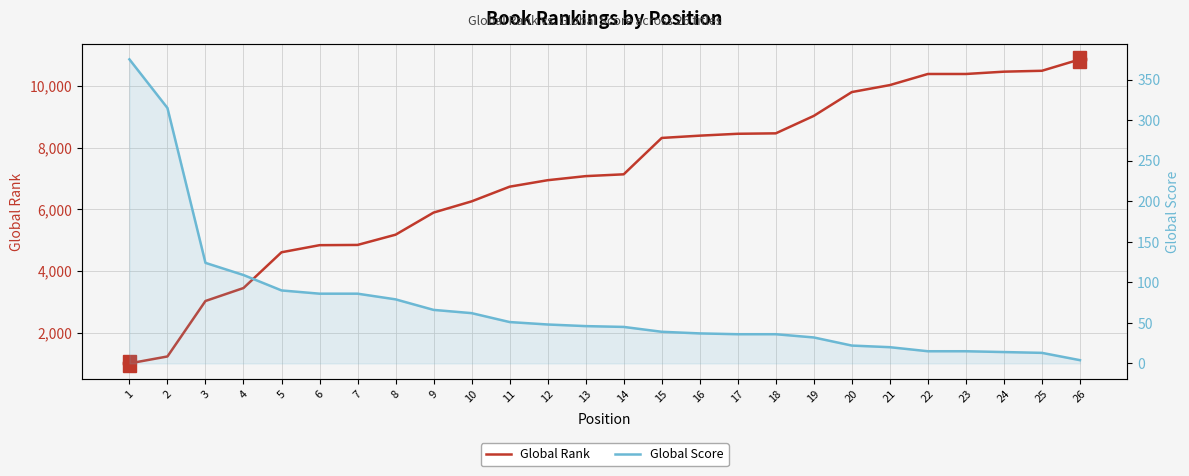

Which series has the largest total across all categories?

Global Rank